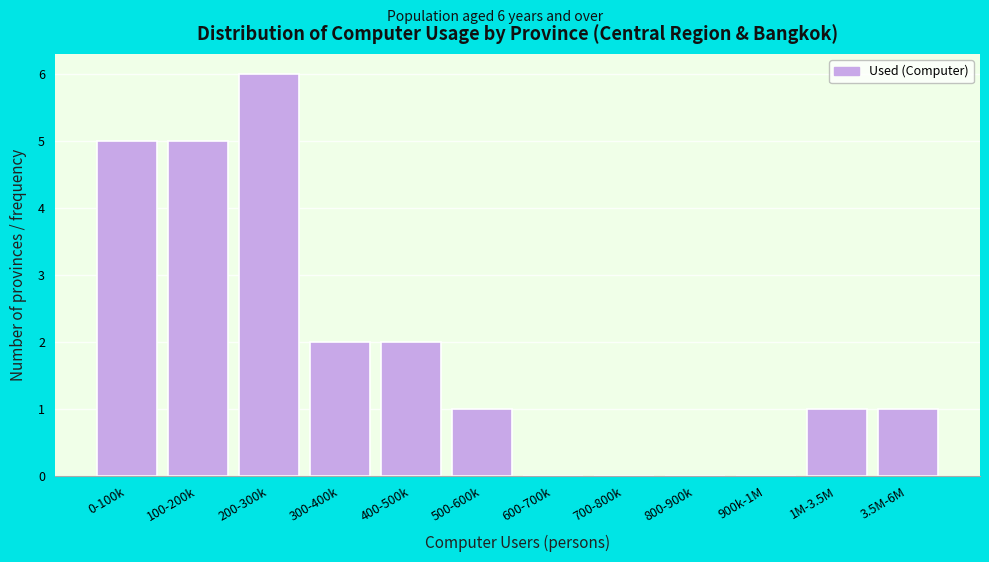

Reading left to right, what are all the values shown in this chart?

0-100k=5	100-200k=5	200-300k=6	300-400k=2	400-500k=2	500-600k=1	600-700k=0	700-800k=0	800-900k=0	900k-1M=0	1M-3.5M=1	3.5M-6M=1